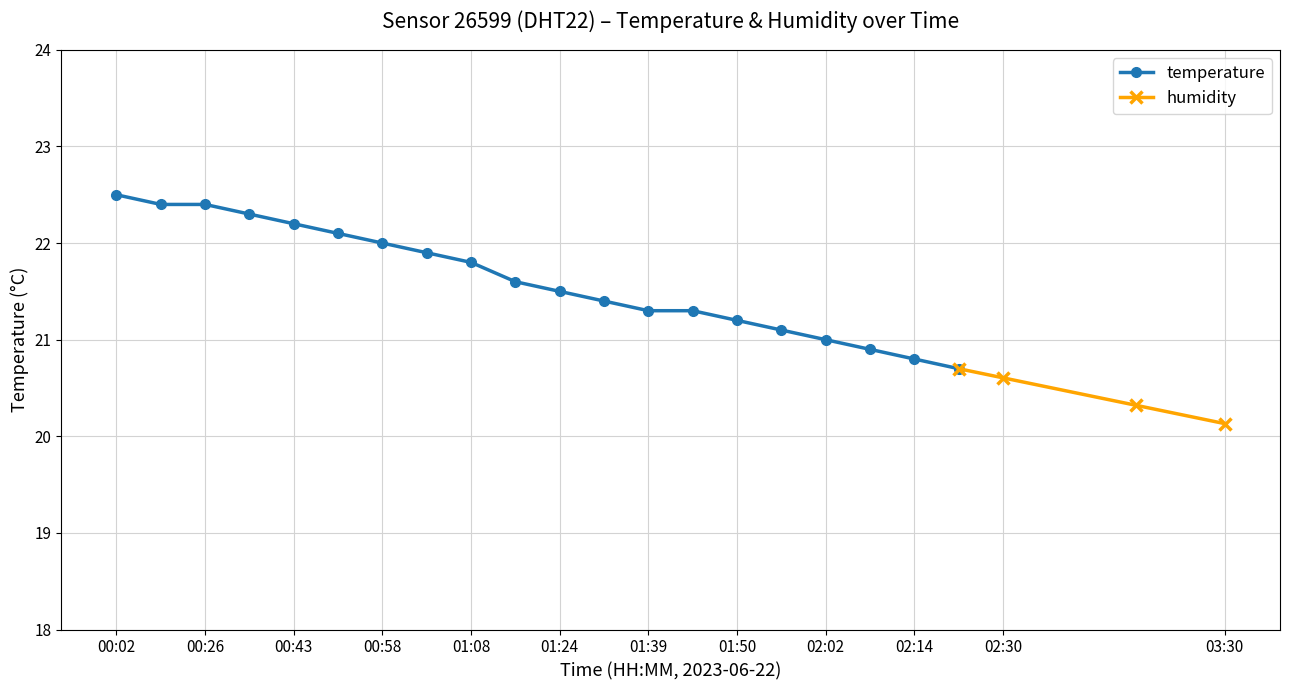

The chart shows a value of 21.4 at 01:32. True or false?

True